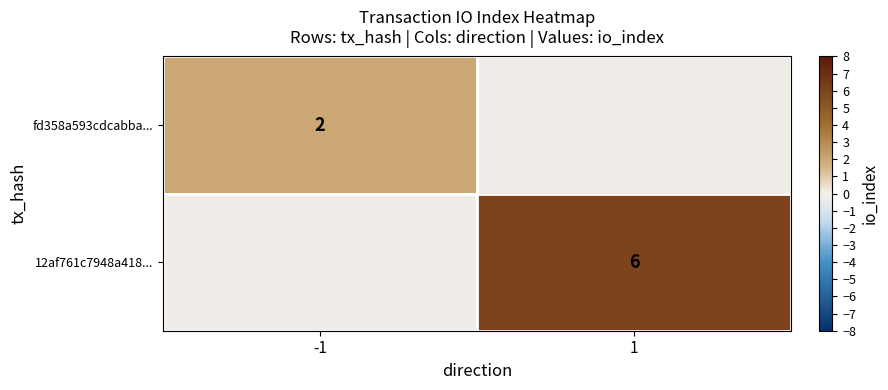

The 12af761c7948a418... series shows 6 at 1. True or false?

True